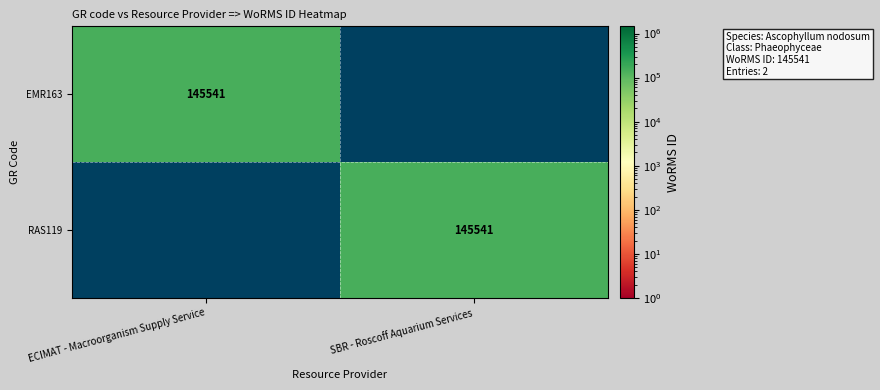

Is it true that EMR163 equals 92115 at ECIMAT - Macroorganism Supply Service?

False